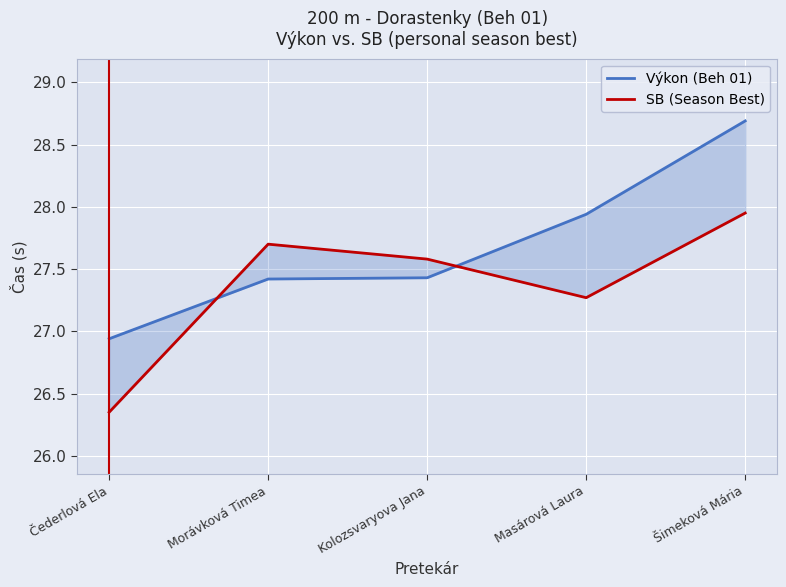

List the series in order of their peak value, lowest first.

SB (Season Best), Výkon (Beh 01)